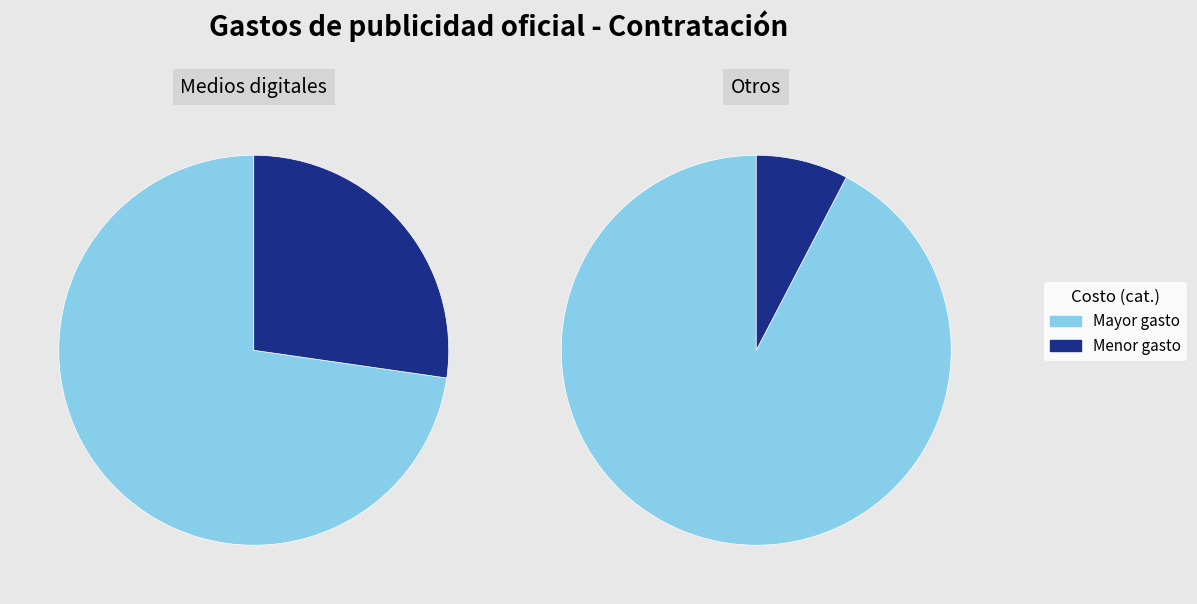

Is it true that 17 is 12% of the pie?

False